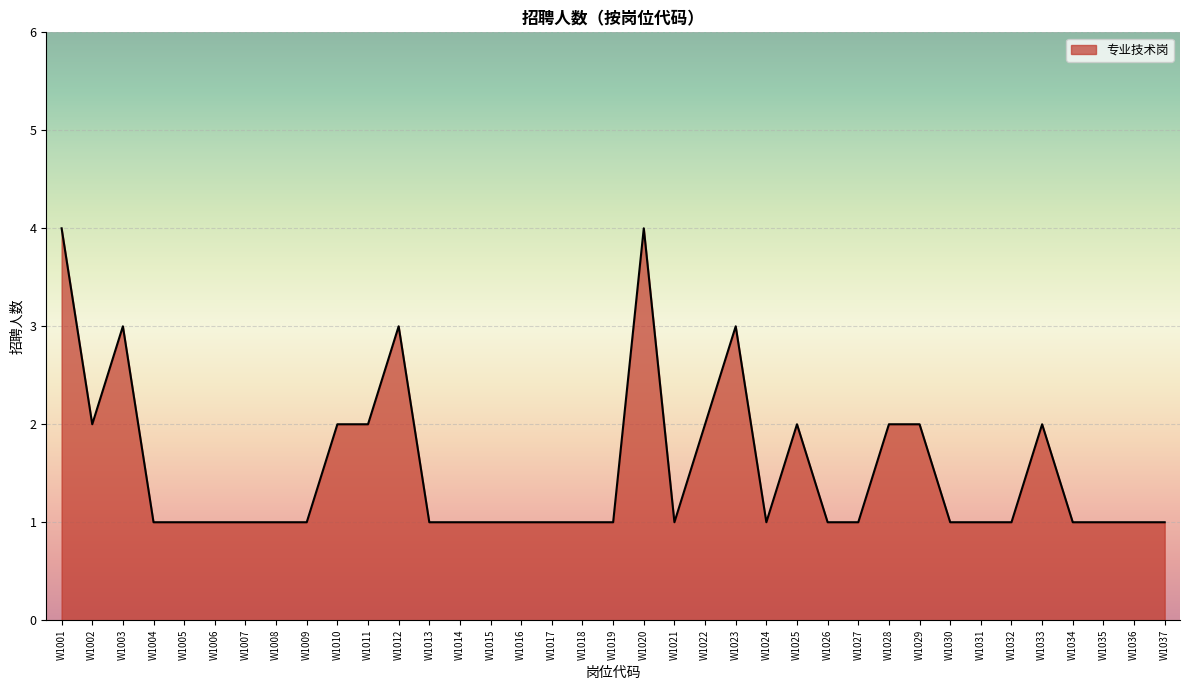

What is the difference between the maximum and minimum values?

3